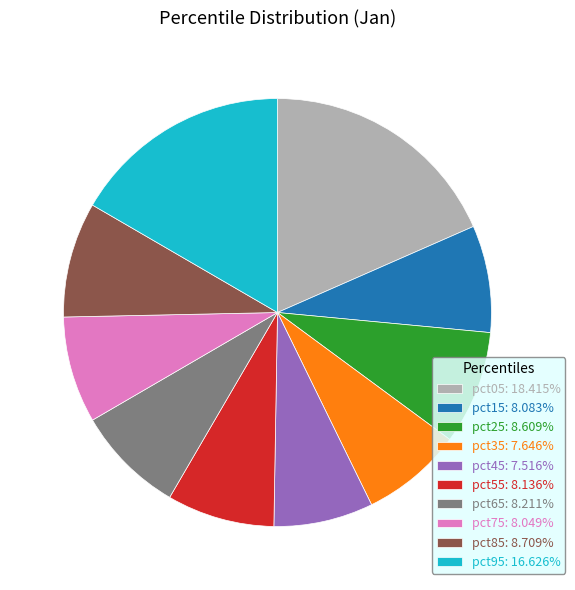

Which category has the biggest portion of the pie?

pct05